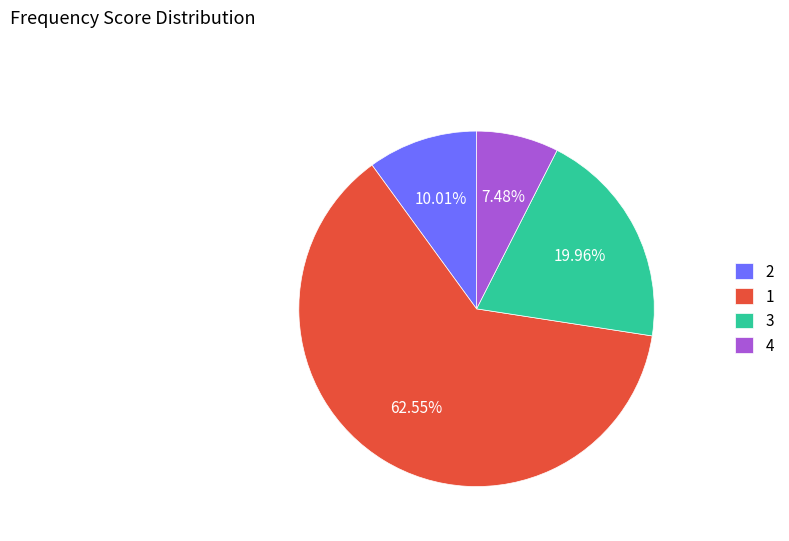

Is the sum of 4 and 1 greater than half?

Yes